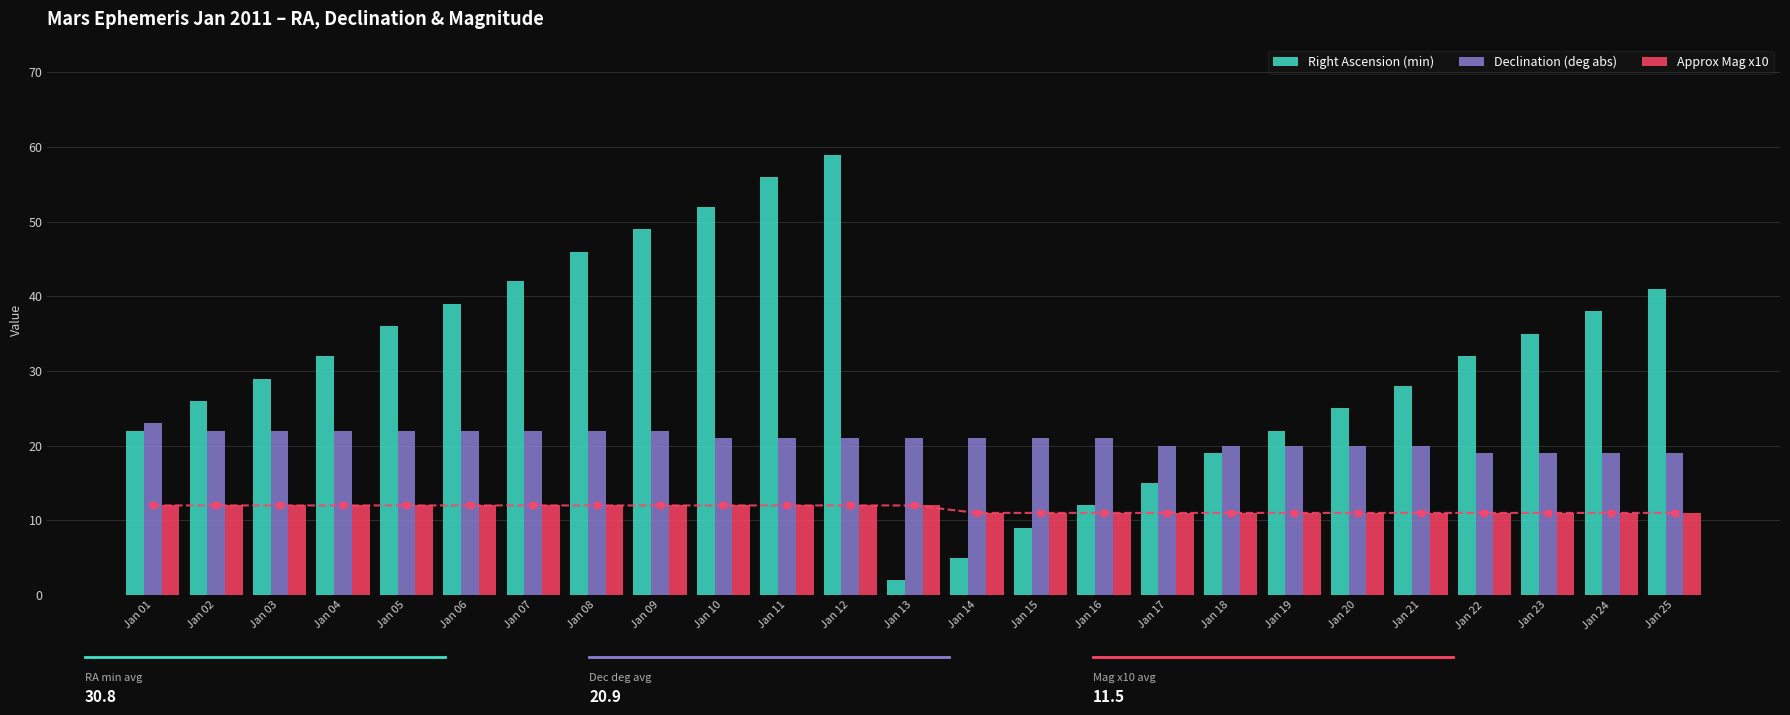

The value of Declination (deg abs) at Jan 01 is 23. True or false?

True